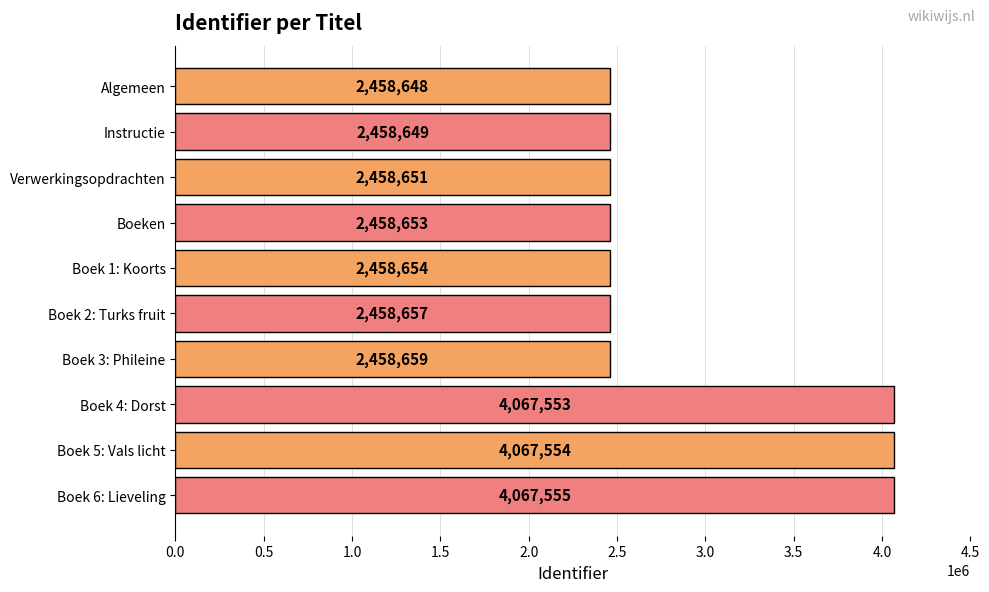

Reading bottom to top, transcribe all the data shown in this chart.

Boek 6: Lieveling=4067555	Boek 5: Vals licht=4067554	Boek 4: Dorst=4067553	Boek 3: Phileine=2458659	Boek 2: Turks fruit=2458657	Boek 1: Koorts=2458654	Boeken=2458653	Verwerkingsopdrachten=2458651	Instructie=2458649	Algemeen=2458648